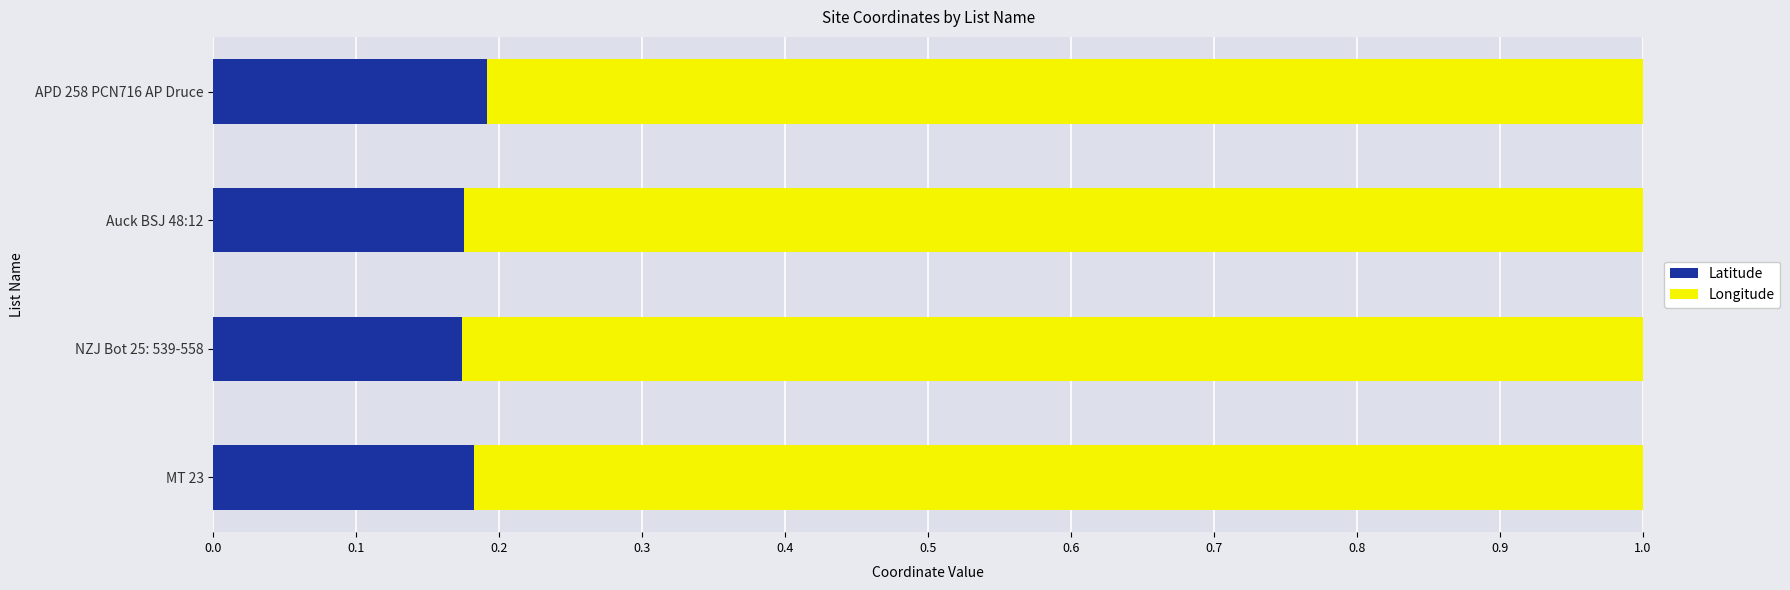

Which category has the highest value in the Latitude series?

APD 258 PCN716 AP Druce